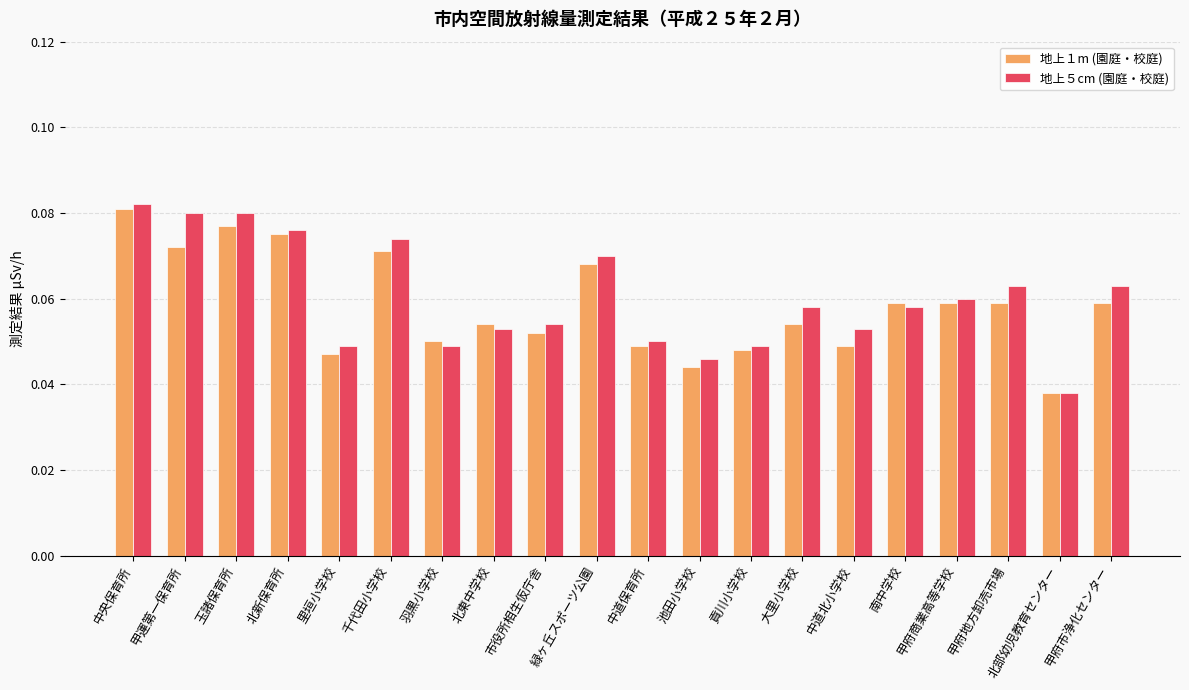

What is the sum of all 地上５cm (園庭・校庭) values?

1.2